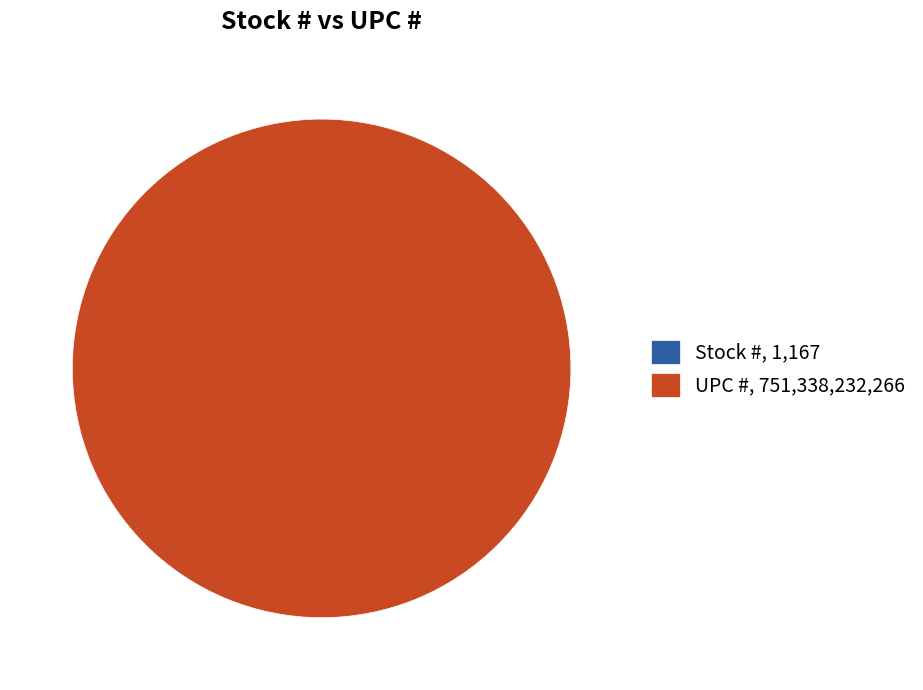

True or false: UPC # accounts for 100% of the total.

True